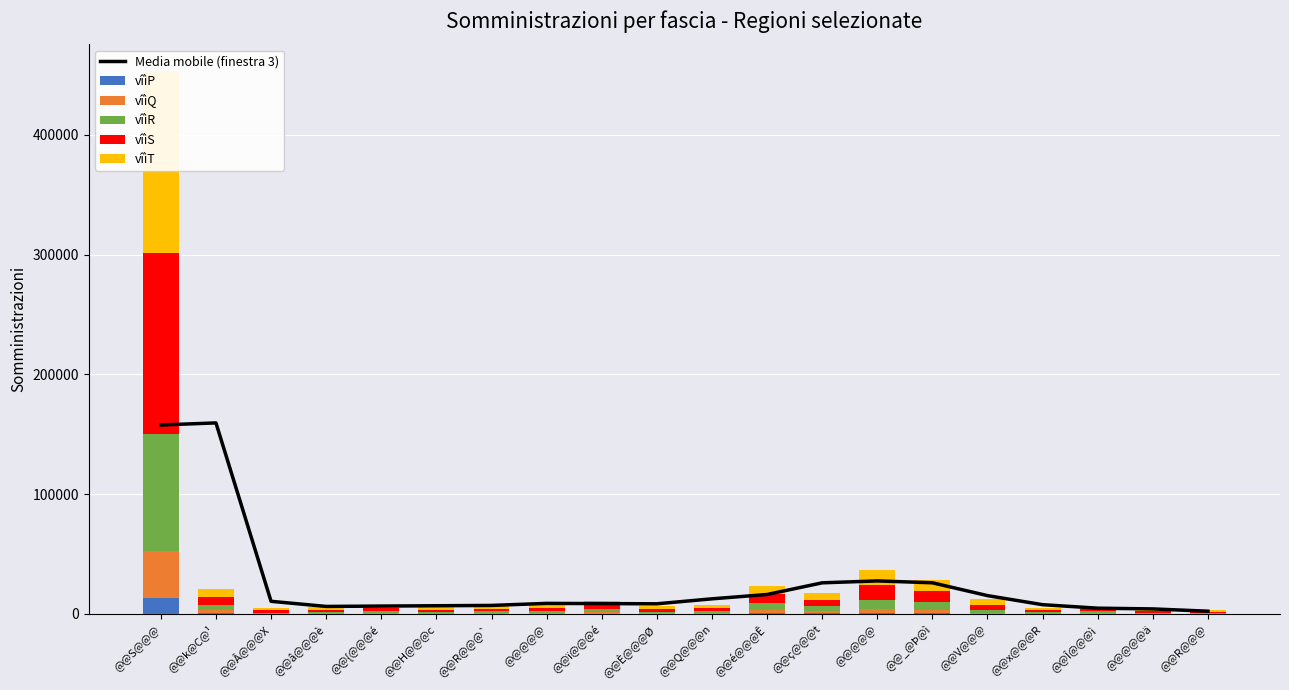

Which series has the largest total across all categories?

Media mobile (finestra 3)